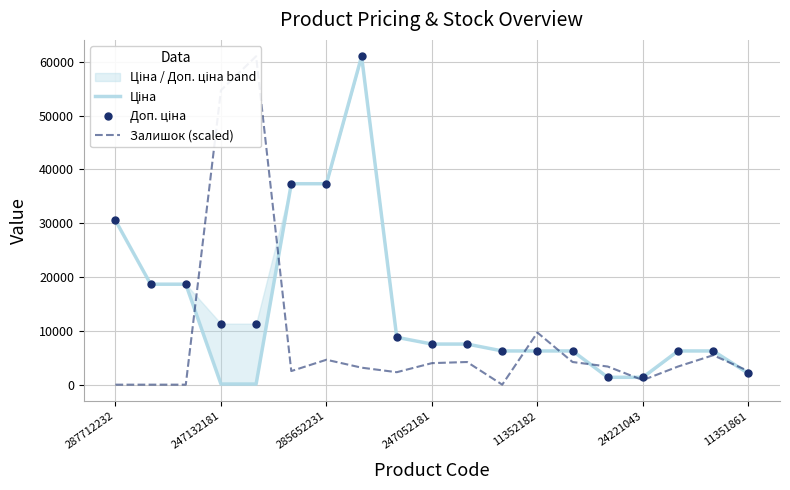

How many values in the Доп. ціна series exceed 7545?

11